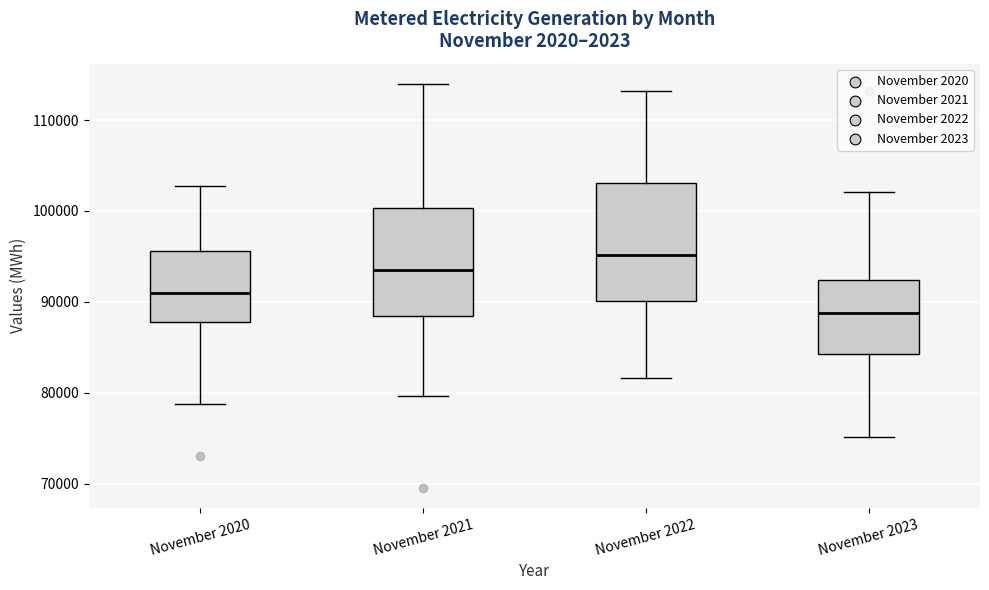

Where does the lower whisker of the box for November 2022 end on the y-axis? The values are not printed on the chart, so give them approximately, as read against the axis.

82000